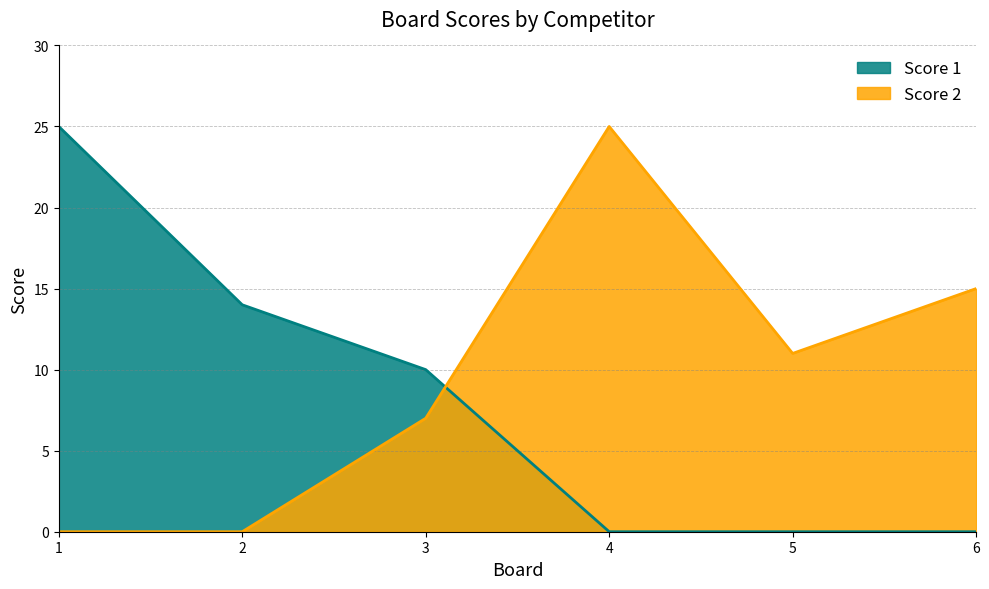

What are all the series names shown in the legend?

Score 1, Score 2